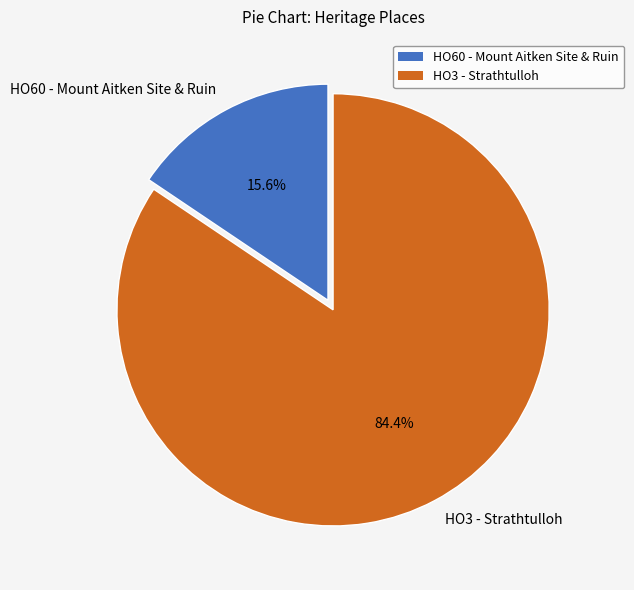

To the nearest percent, what percentage of the pie is HO60 - Mount Aitken Site & Ruin?

16%